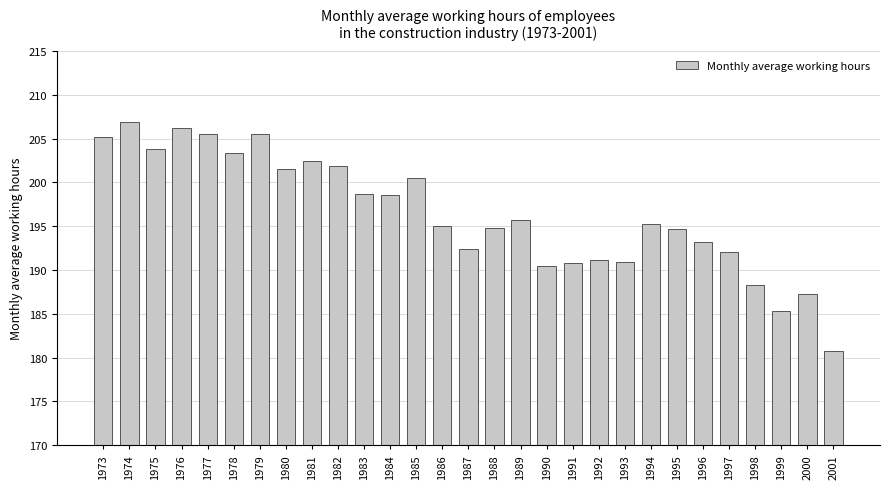

What is the value of the 11th bar from the left?

198.7